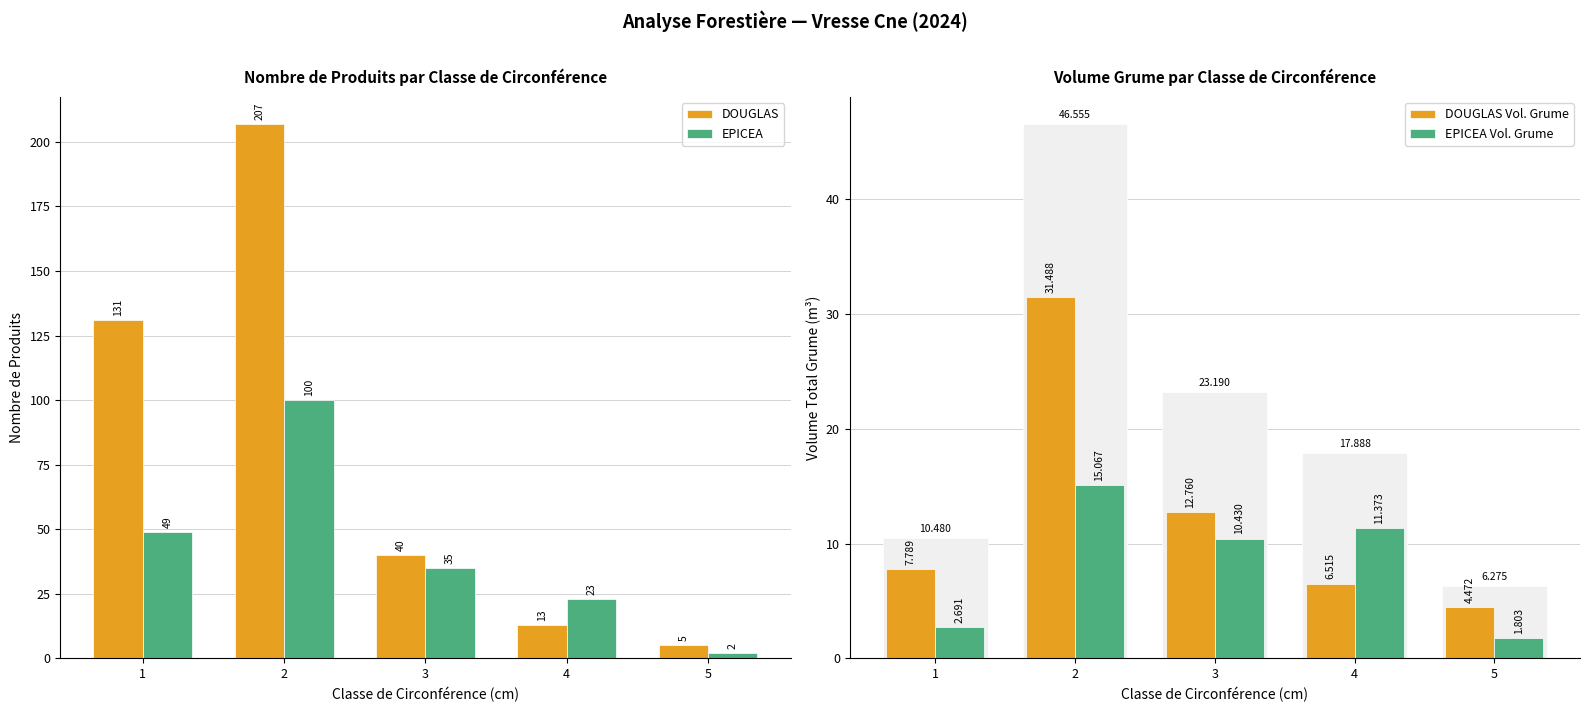

What are all the series names shown in the legend?

DOUGLAS, EPICEA, DOUGLAS Vol. Grume, EPICEA Vol. Grume